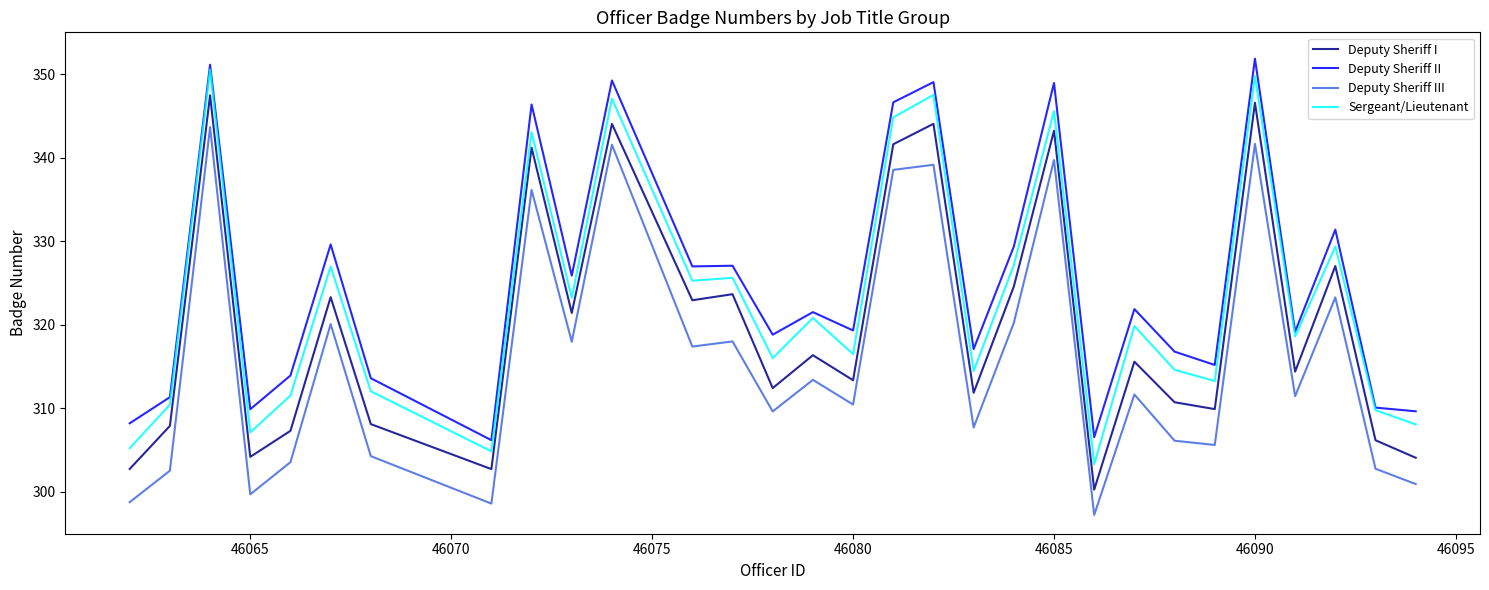

True or false: Deputy Sheriff II and Deputy Sheriff III intersect in this chart.

False